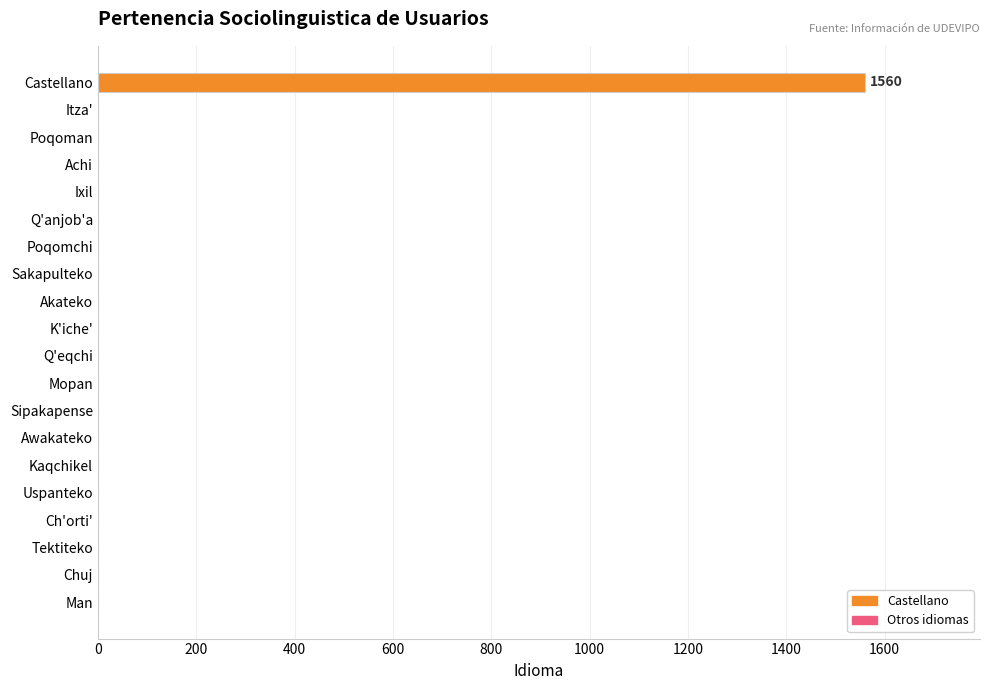

What is the sum of all values?

1560